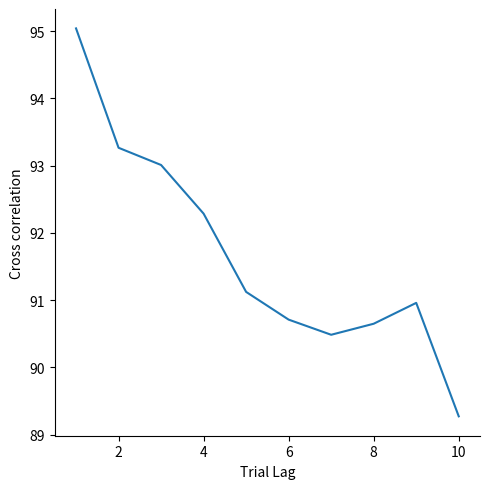

What is the difference between the maximum and minimum values?

5.8